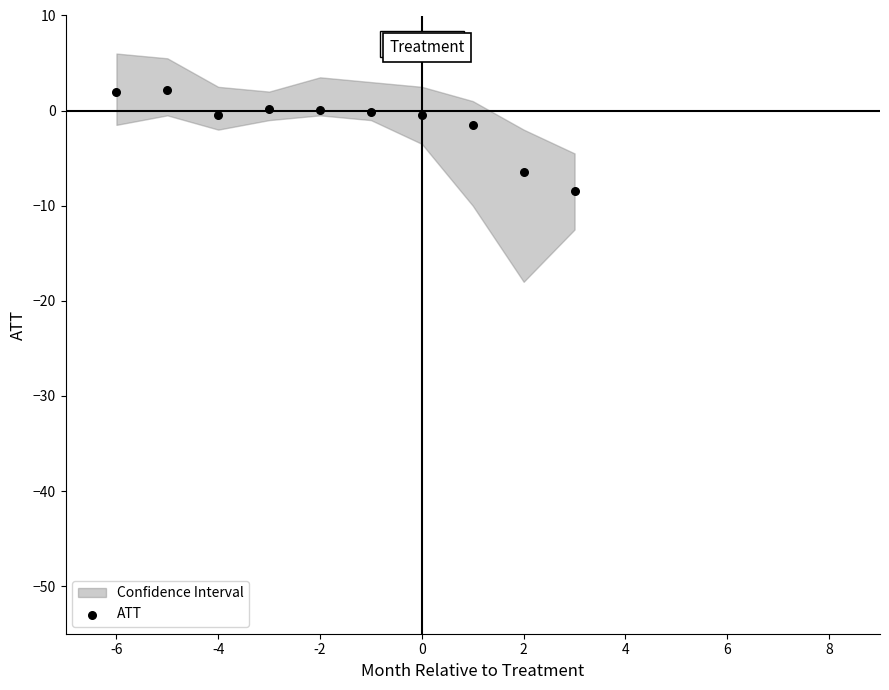

What is the average Y value?

-1.3